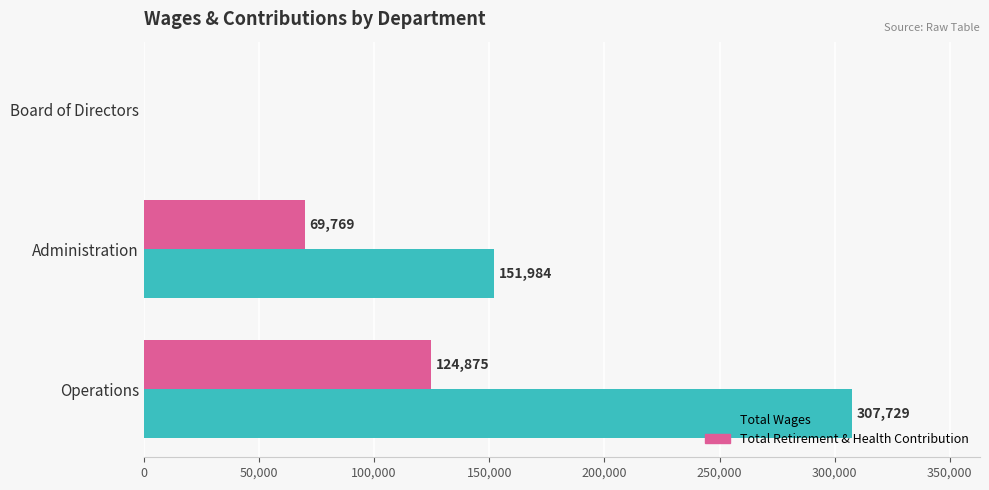

How many values in Total Wages are above zero?

2